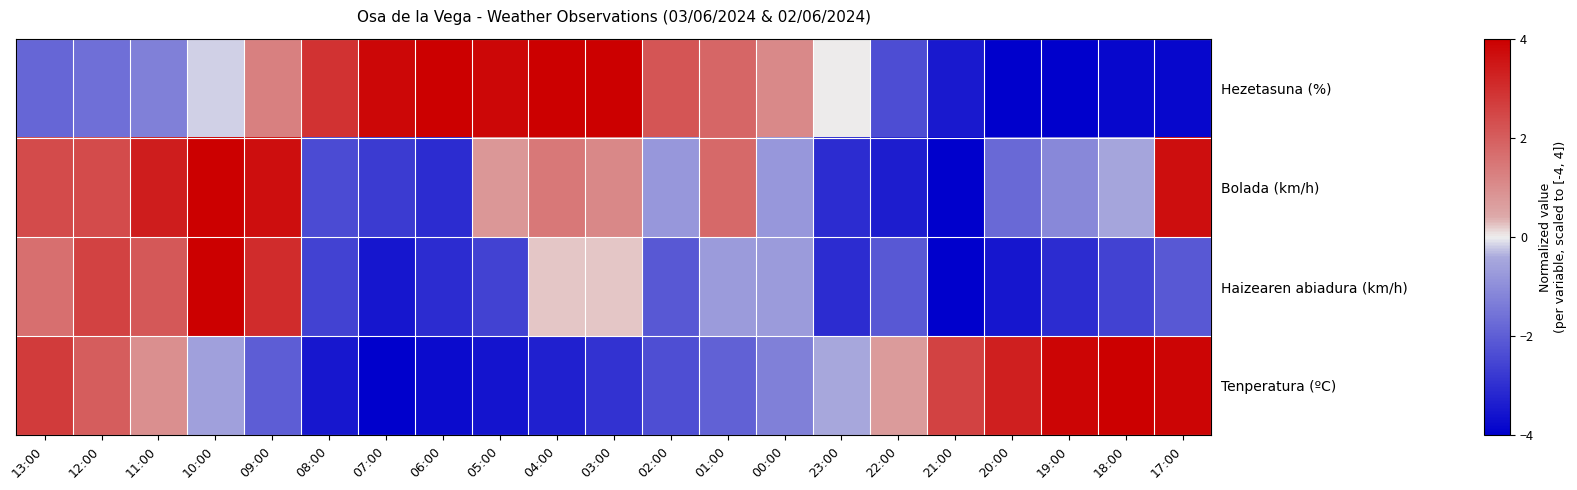

What is the spread (max minus min) of values at 13:00?

4.6